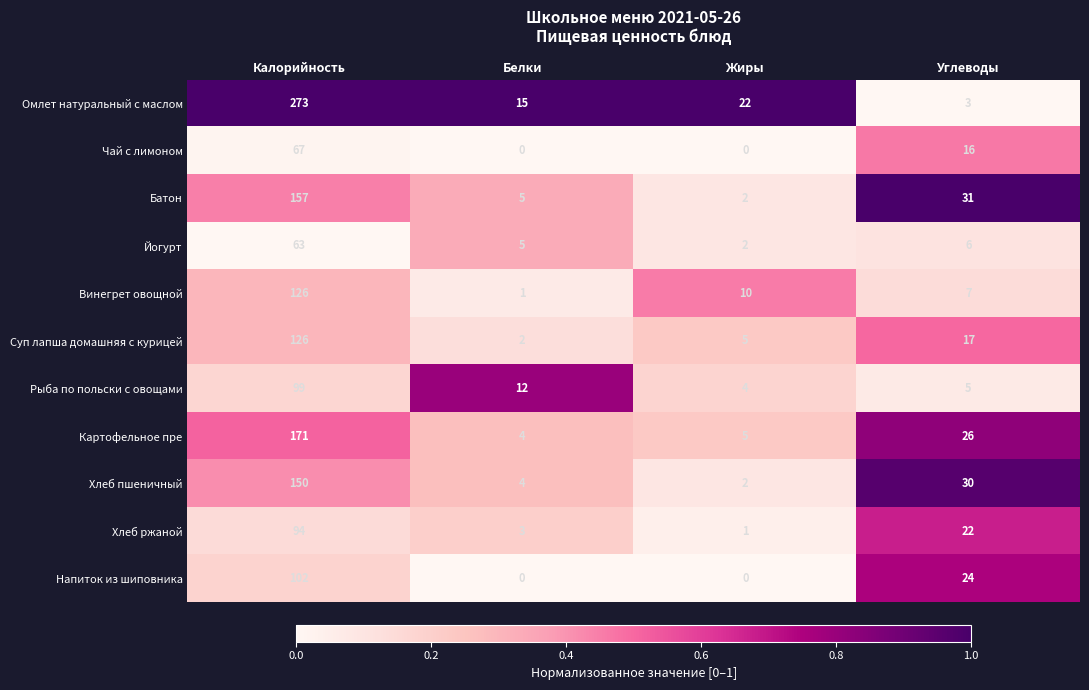

Which series has the widest spread of values?

Омлет натуральный с маслом